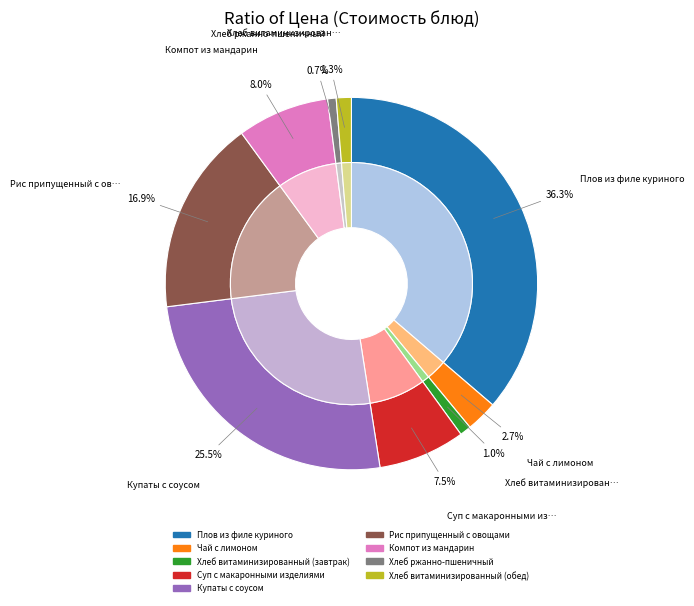

Is it true that Хлеб витаминизированный (обед) is 1% of the pie?

True